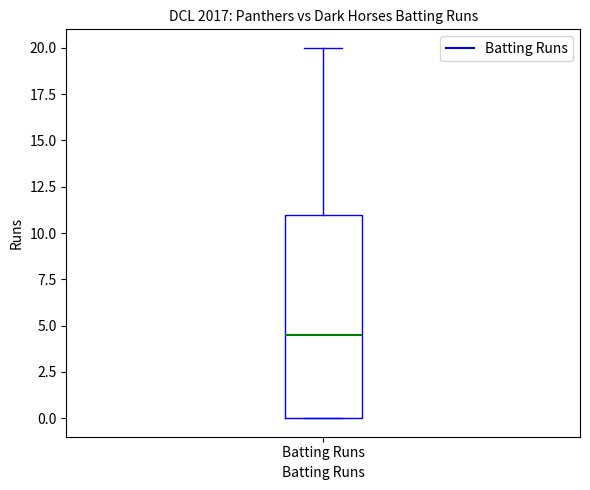

Read this box plot against the y-axis: the position of the median line, the range covered by the box, and the ends of both whiskers. The values are not printed on the chart, so give them approximately, as read against the axis.

median 4.5, box 0.0 to 11.0, whiskers 0.0 to 20.0